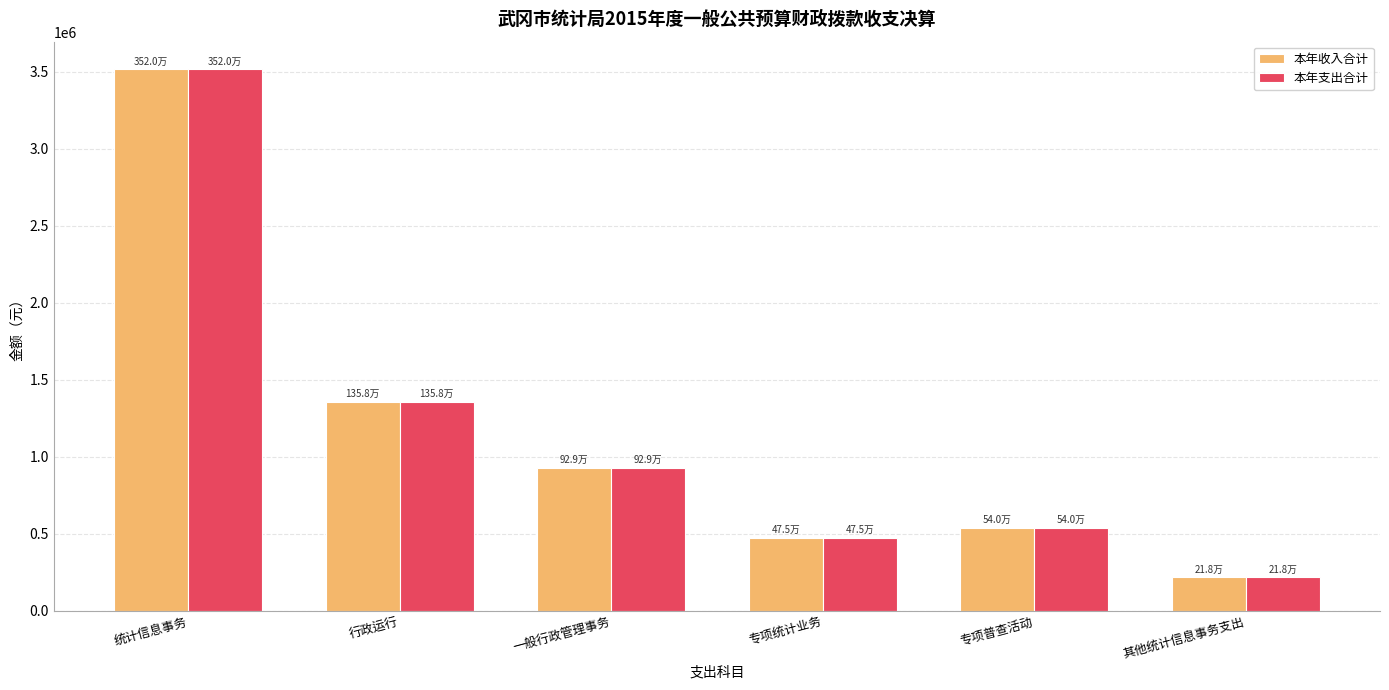

At which category does the chart reach its peak across all series?

统计信息事务